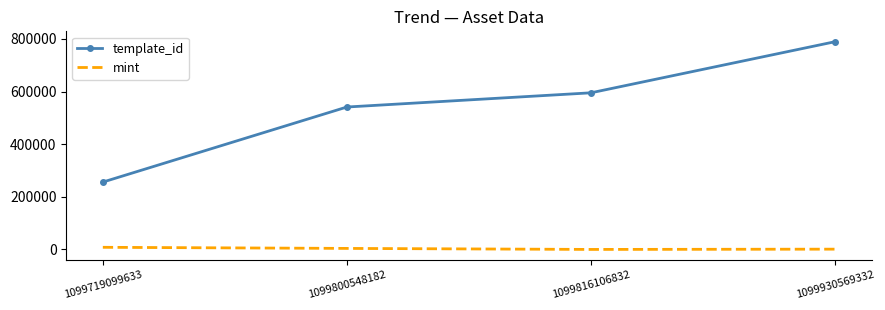

Rank the series by their maximum value, from lowest to highest.

mint, template_id